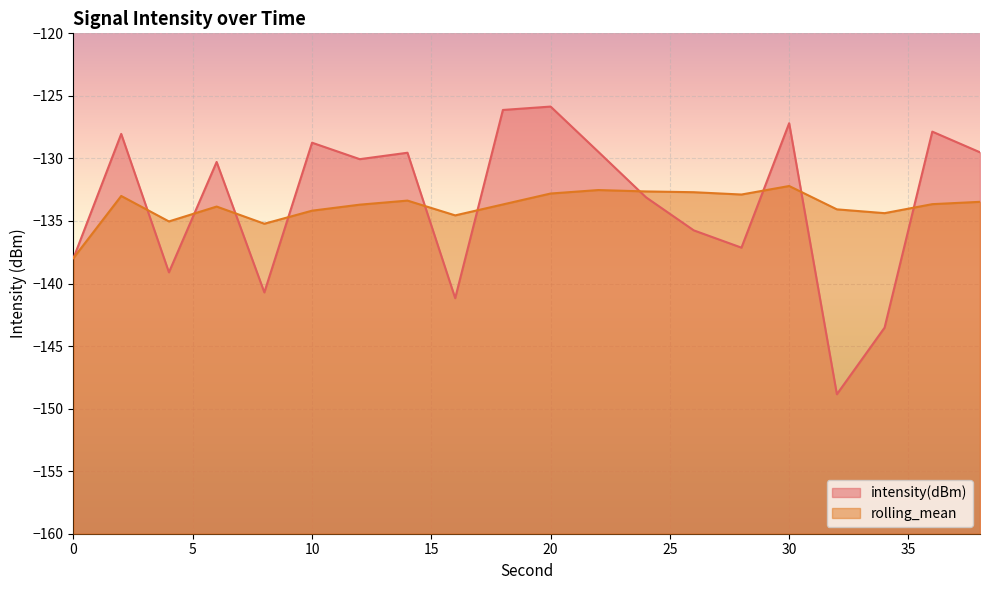

What is the value of the intensity(dBm) point at the 15th from the left?

-137.1